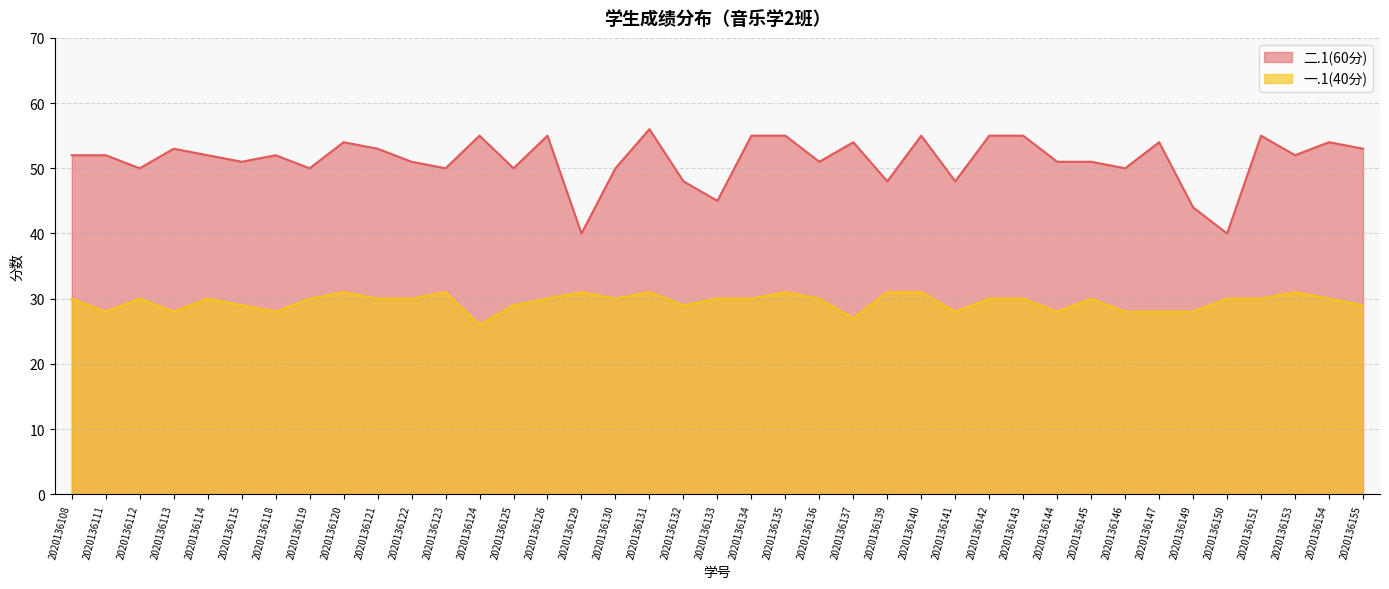

True or false: 一.1(40分) has a value of 31 at 2020136140.

True